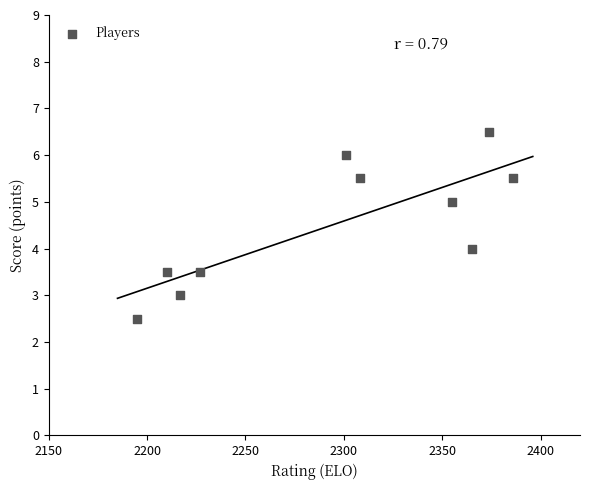

What is the average Y value?

4.5